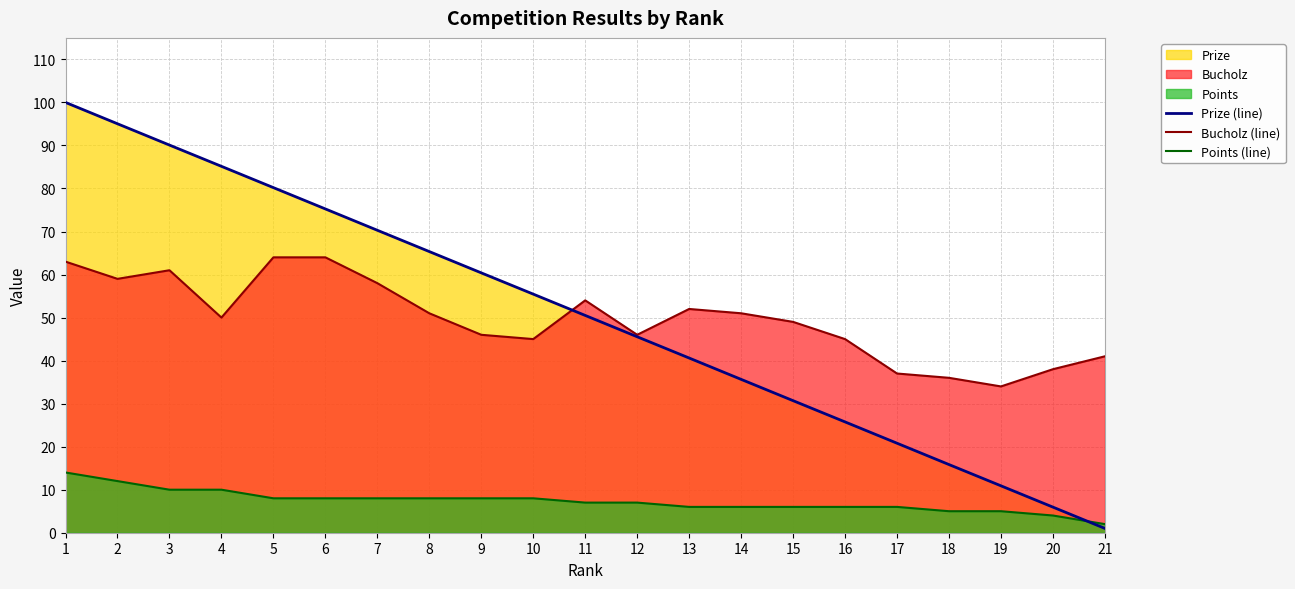

At how many categories does at least one series exceed 37?

18